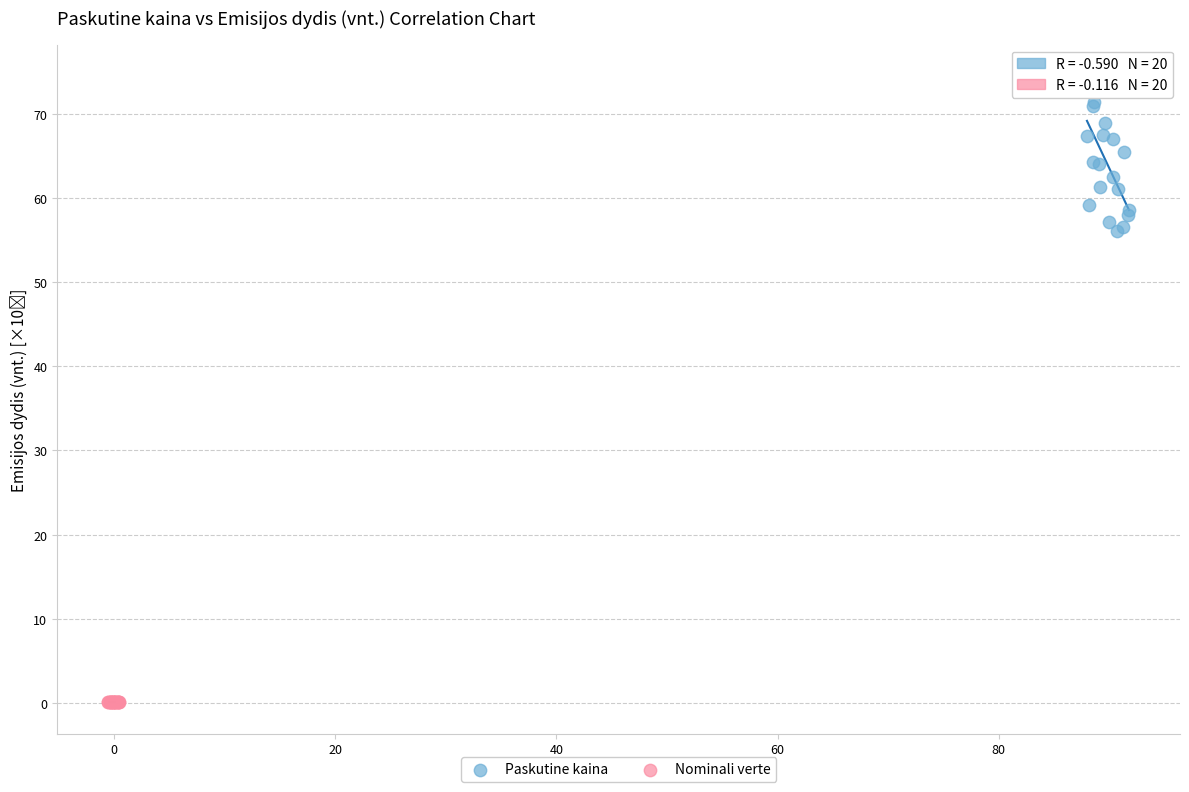

Which series contains the lowest Y value?

Nominali verte